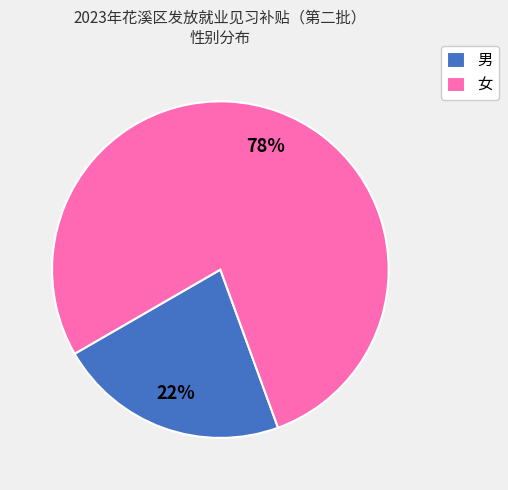

Count the number of slices in the pie.

2